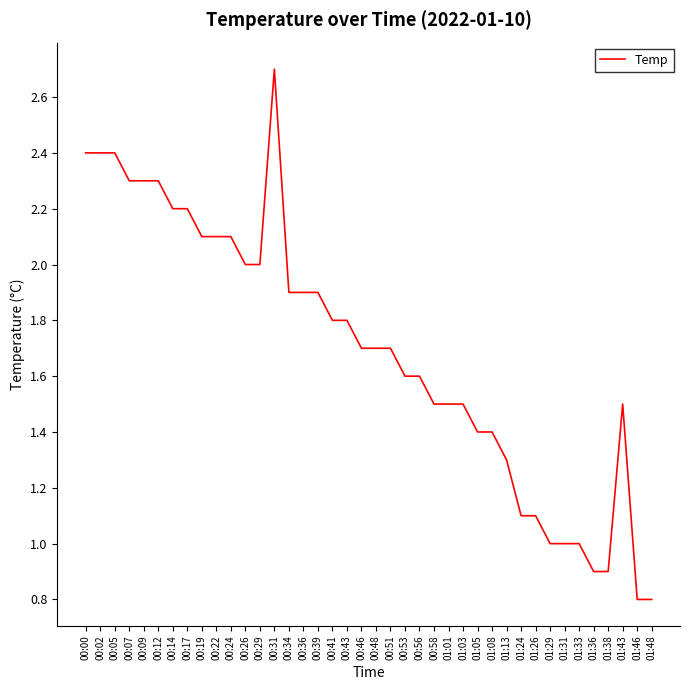

Does the chart display data point markers on the line(s)?

No